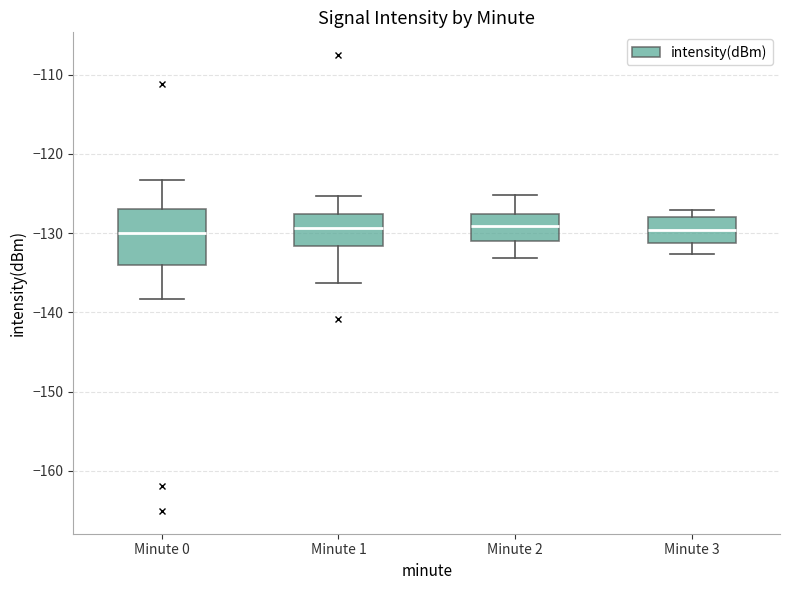

Reading left to right, read every box against the y-axis: the position of its median line, the range the box covers, and the ends of its whiskers. The values are not printed on the chart, so give them approximately, as read against the axis.

Minute 0: median -130, box -134 to -127, whiskers -138 to -123
Minute 1: median -129, box -132 to -128, whiskers -136 to -125
Minute 2: median -129, box -131 to -128, whiskers -133 to -125
Minute 3: median -130, box -131 to -128, whiskers -133 to -127